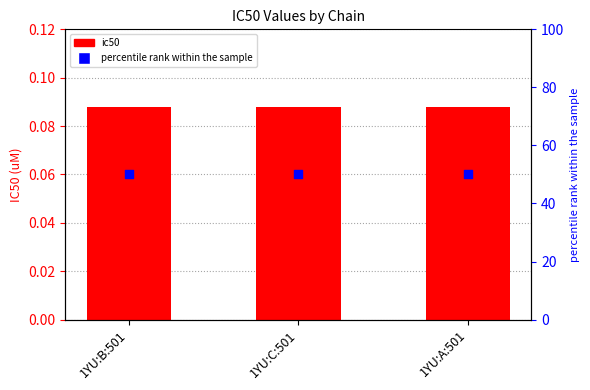

At how many categories does at least one series exceed 24?

3